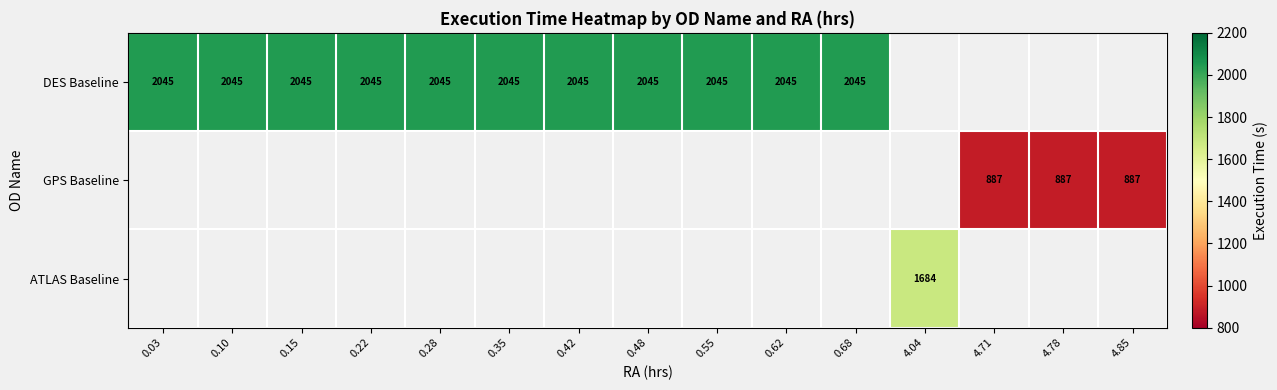

True or false: DES Baseline has a value of 565 at 0.03.

False